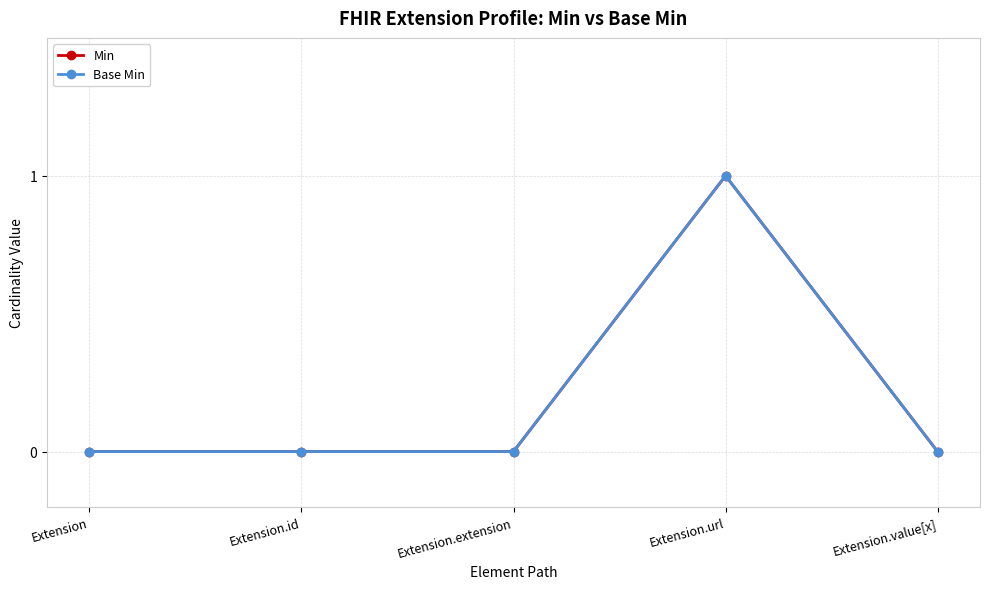

Is the value of Min at Extension.url greater than the value of Base Min at Extension.id?

Yes